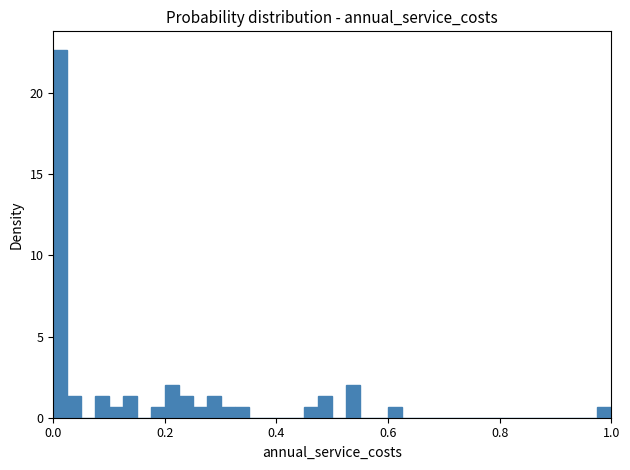

Read against the x-axis, roughly where is the centre of the tallest bar?

0.02